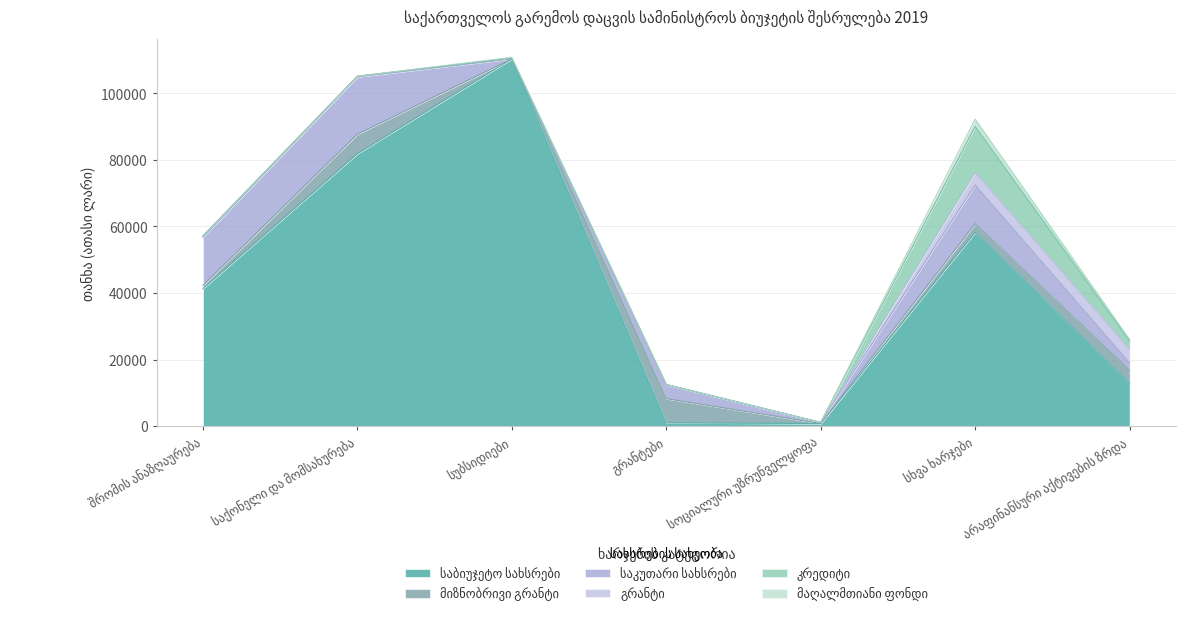

Does the chart have visible grid lines?

Yes